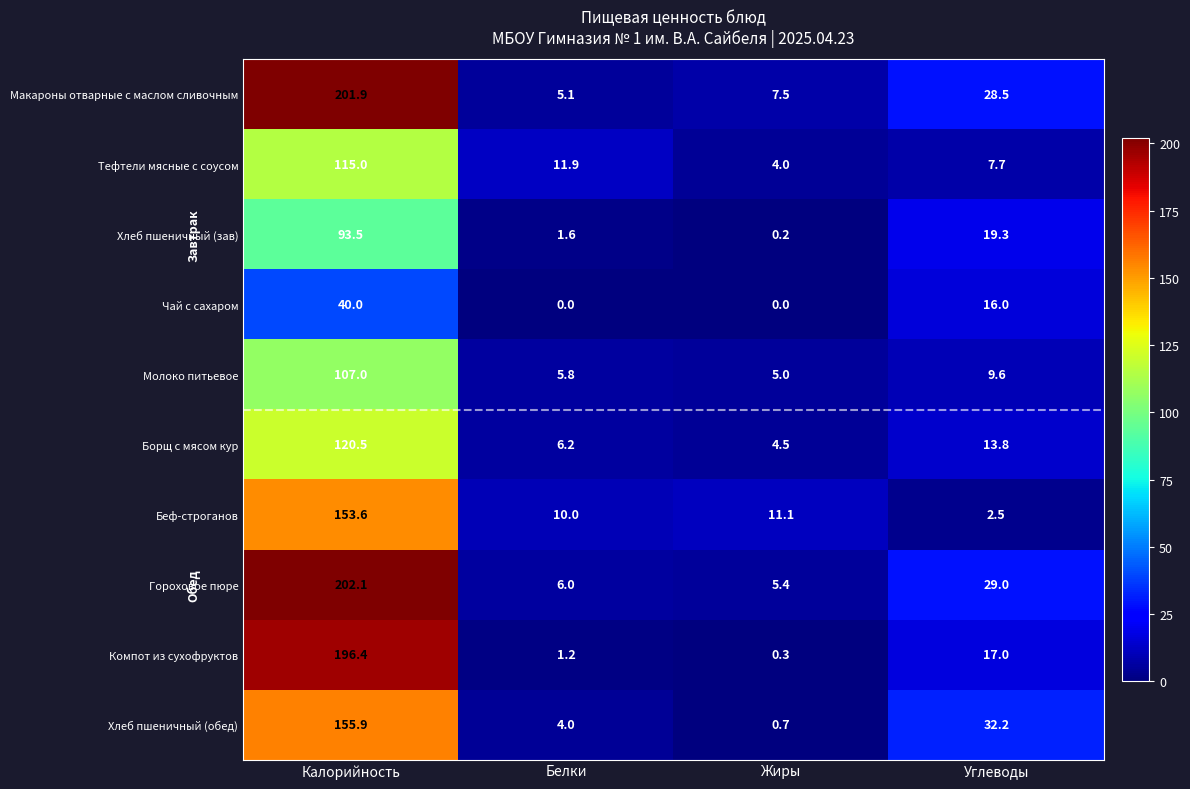

What is the minimum value for Макароны отварные с маслом сливочным?

5.1